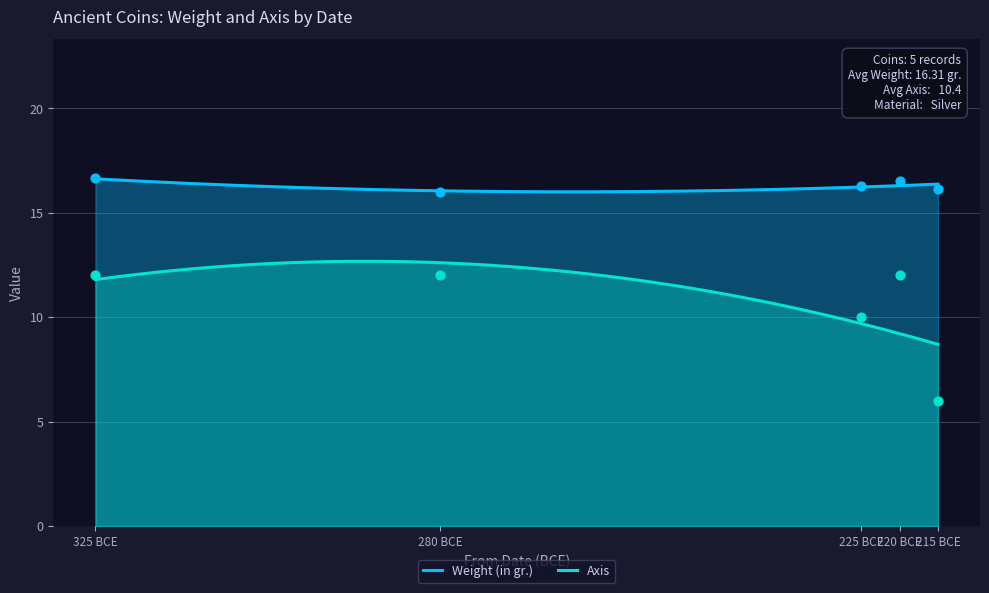

Which series has the largest total across all categories?

Weight (in gr.)